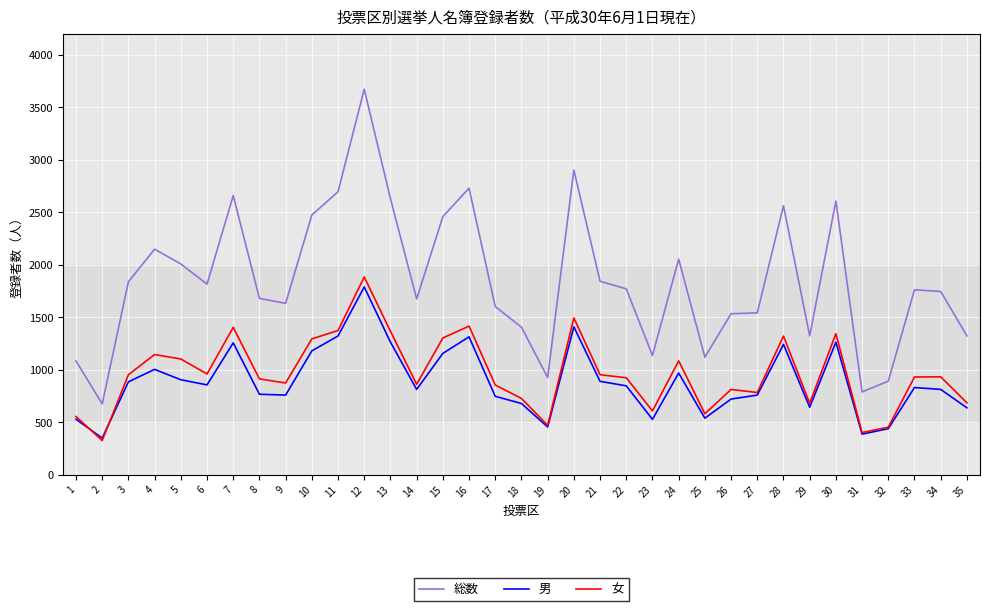

Does the chart display data point markers on the line(s)?

No